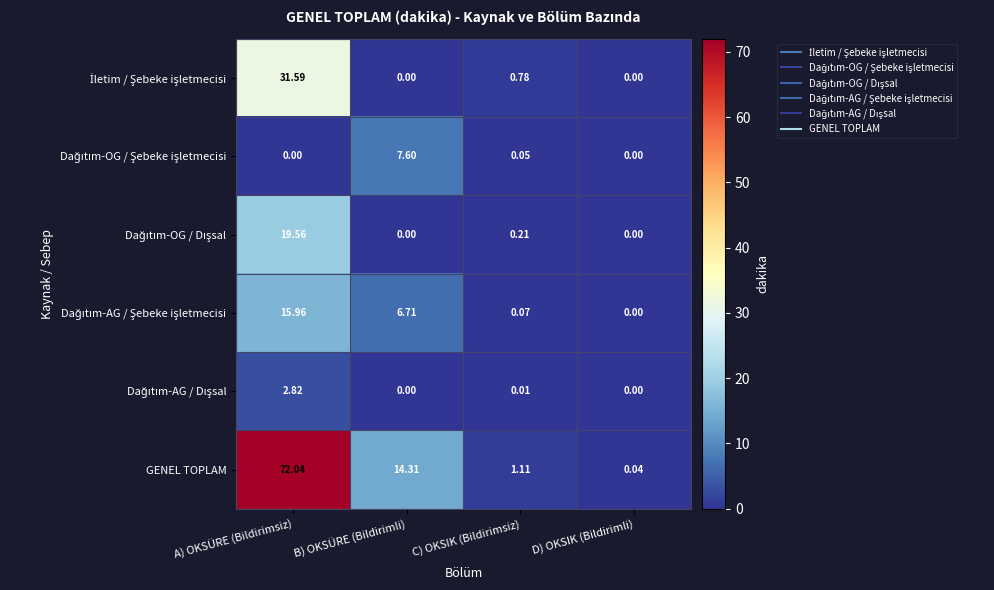

Which series has the largest total across all categories?

GENEL TOPLAM